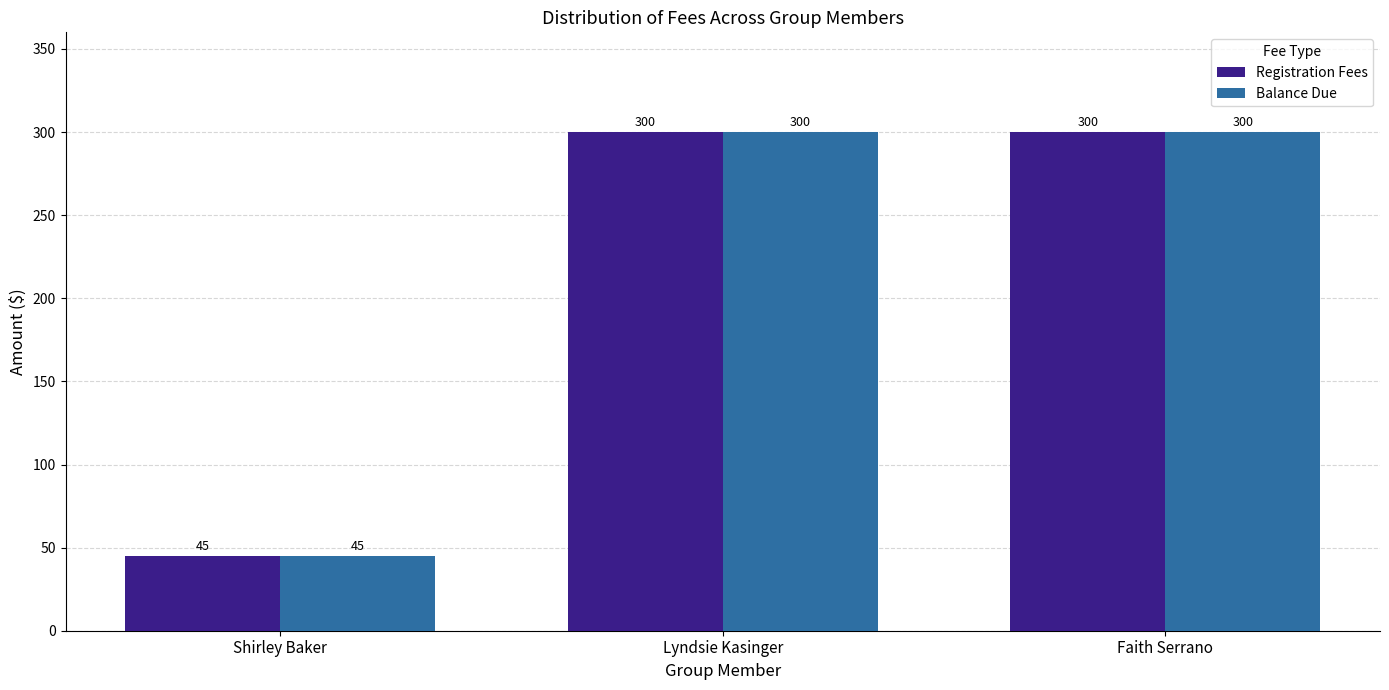

The Registration Fees series shows 300 at Lyndsie Kasinger. True or false?

True